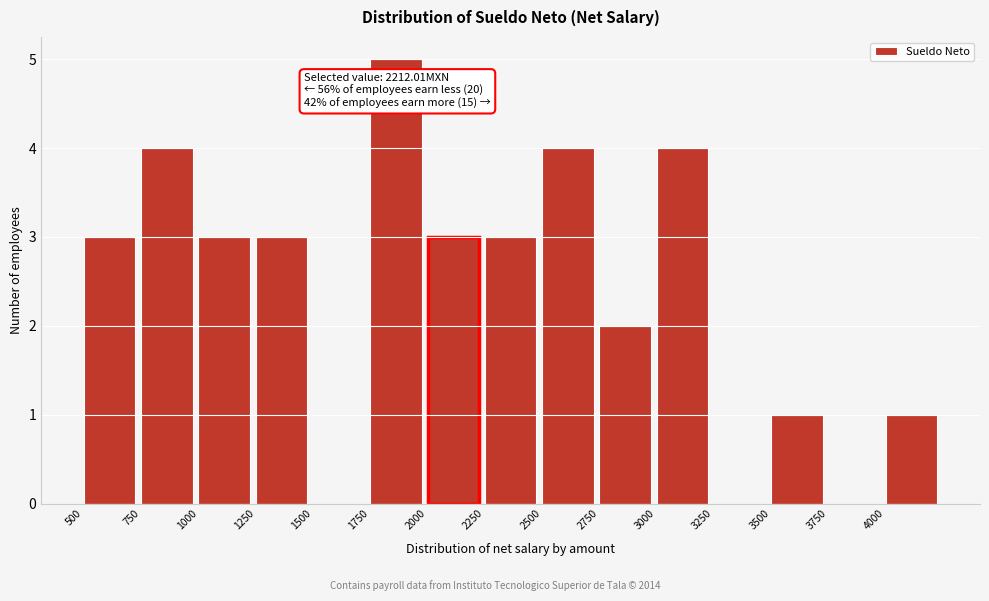

Which range on the x-axis has the tallest bar?

1750 to 2000